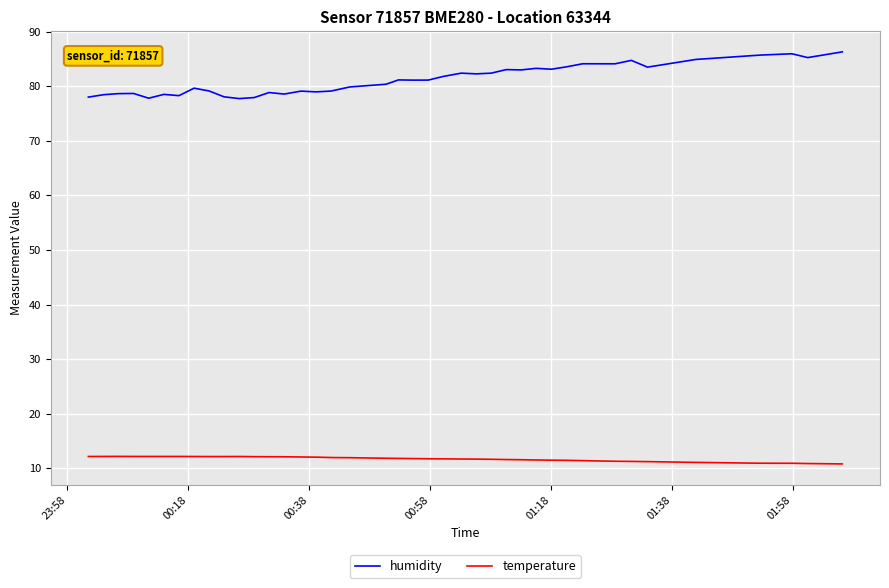

What is the difference between the maximum and minimum values in the humidity series?

8.6